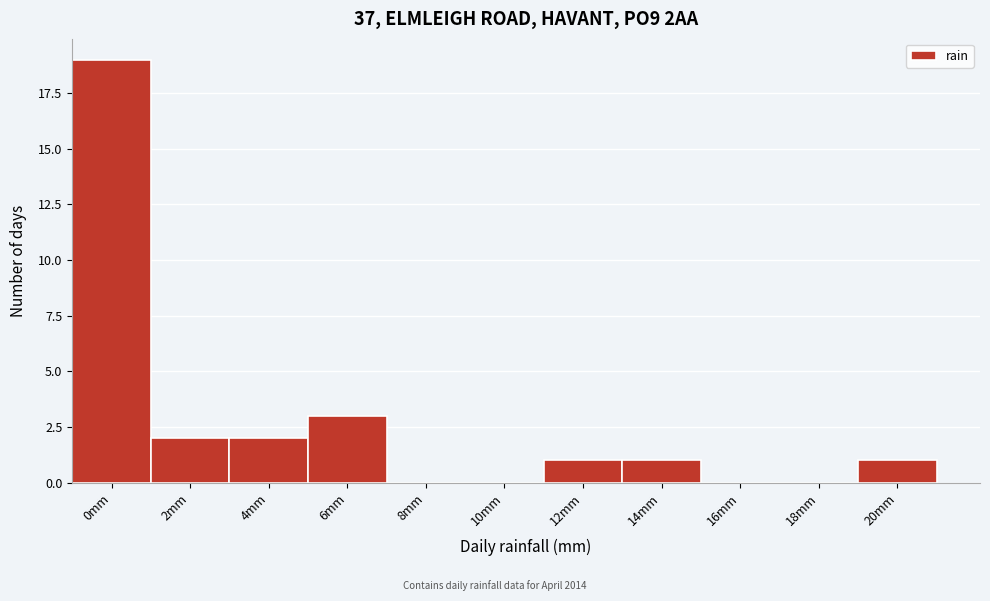

Reading left to right, extract all data points from this chart.

0mm=19	2mm=2	4mm=2	6mm=3	8mm=0	10mm=0	12mm=1	14mm=1	16mm=0	18mm=0	20mm=1